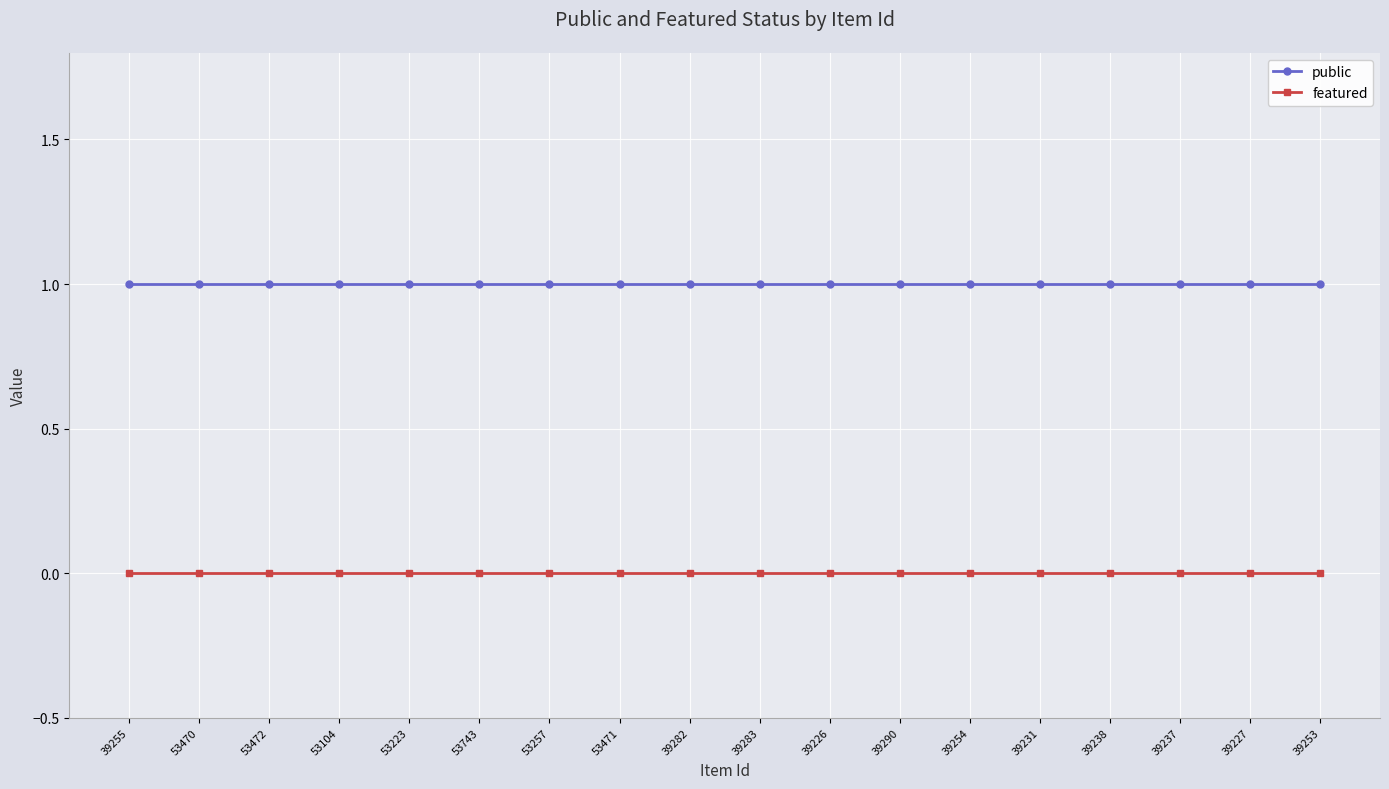

Read the public value at 53257.

1